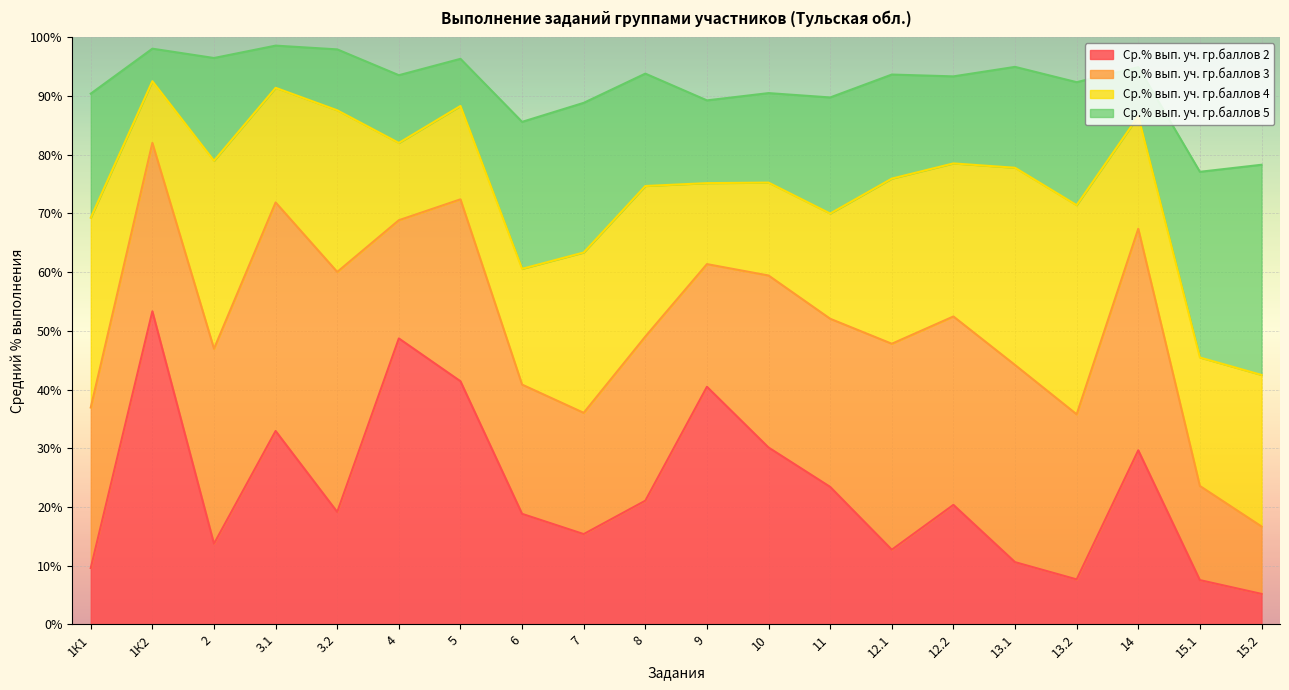

What is the value of the Ср.% вып. уч. гр.баллов 5 point at the 20th from the left?

78.3